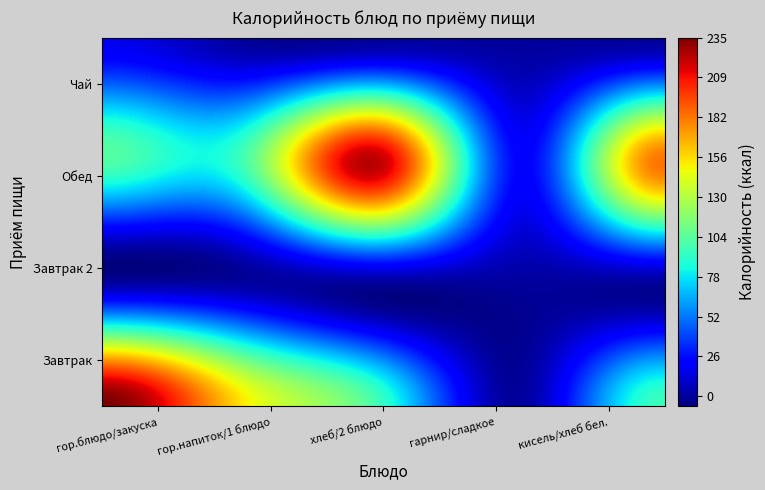

Which series has the largest total across all categories?

Обед